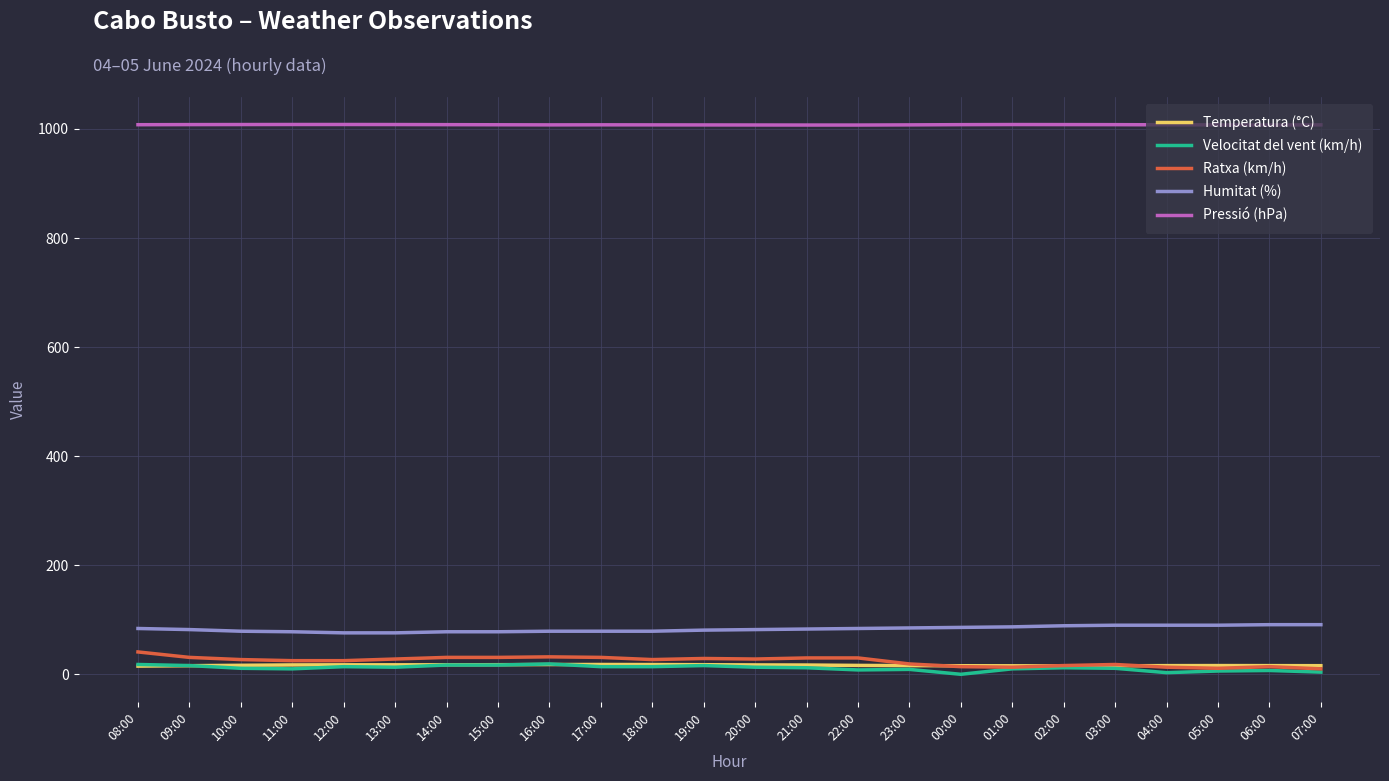

The Humitat (%) series shows 83.0 at 21:00. True or false?

True